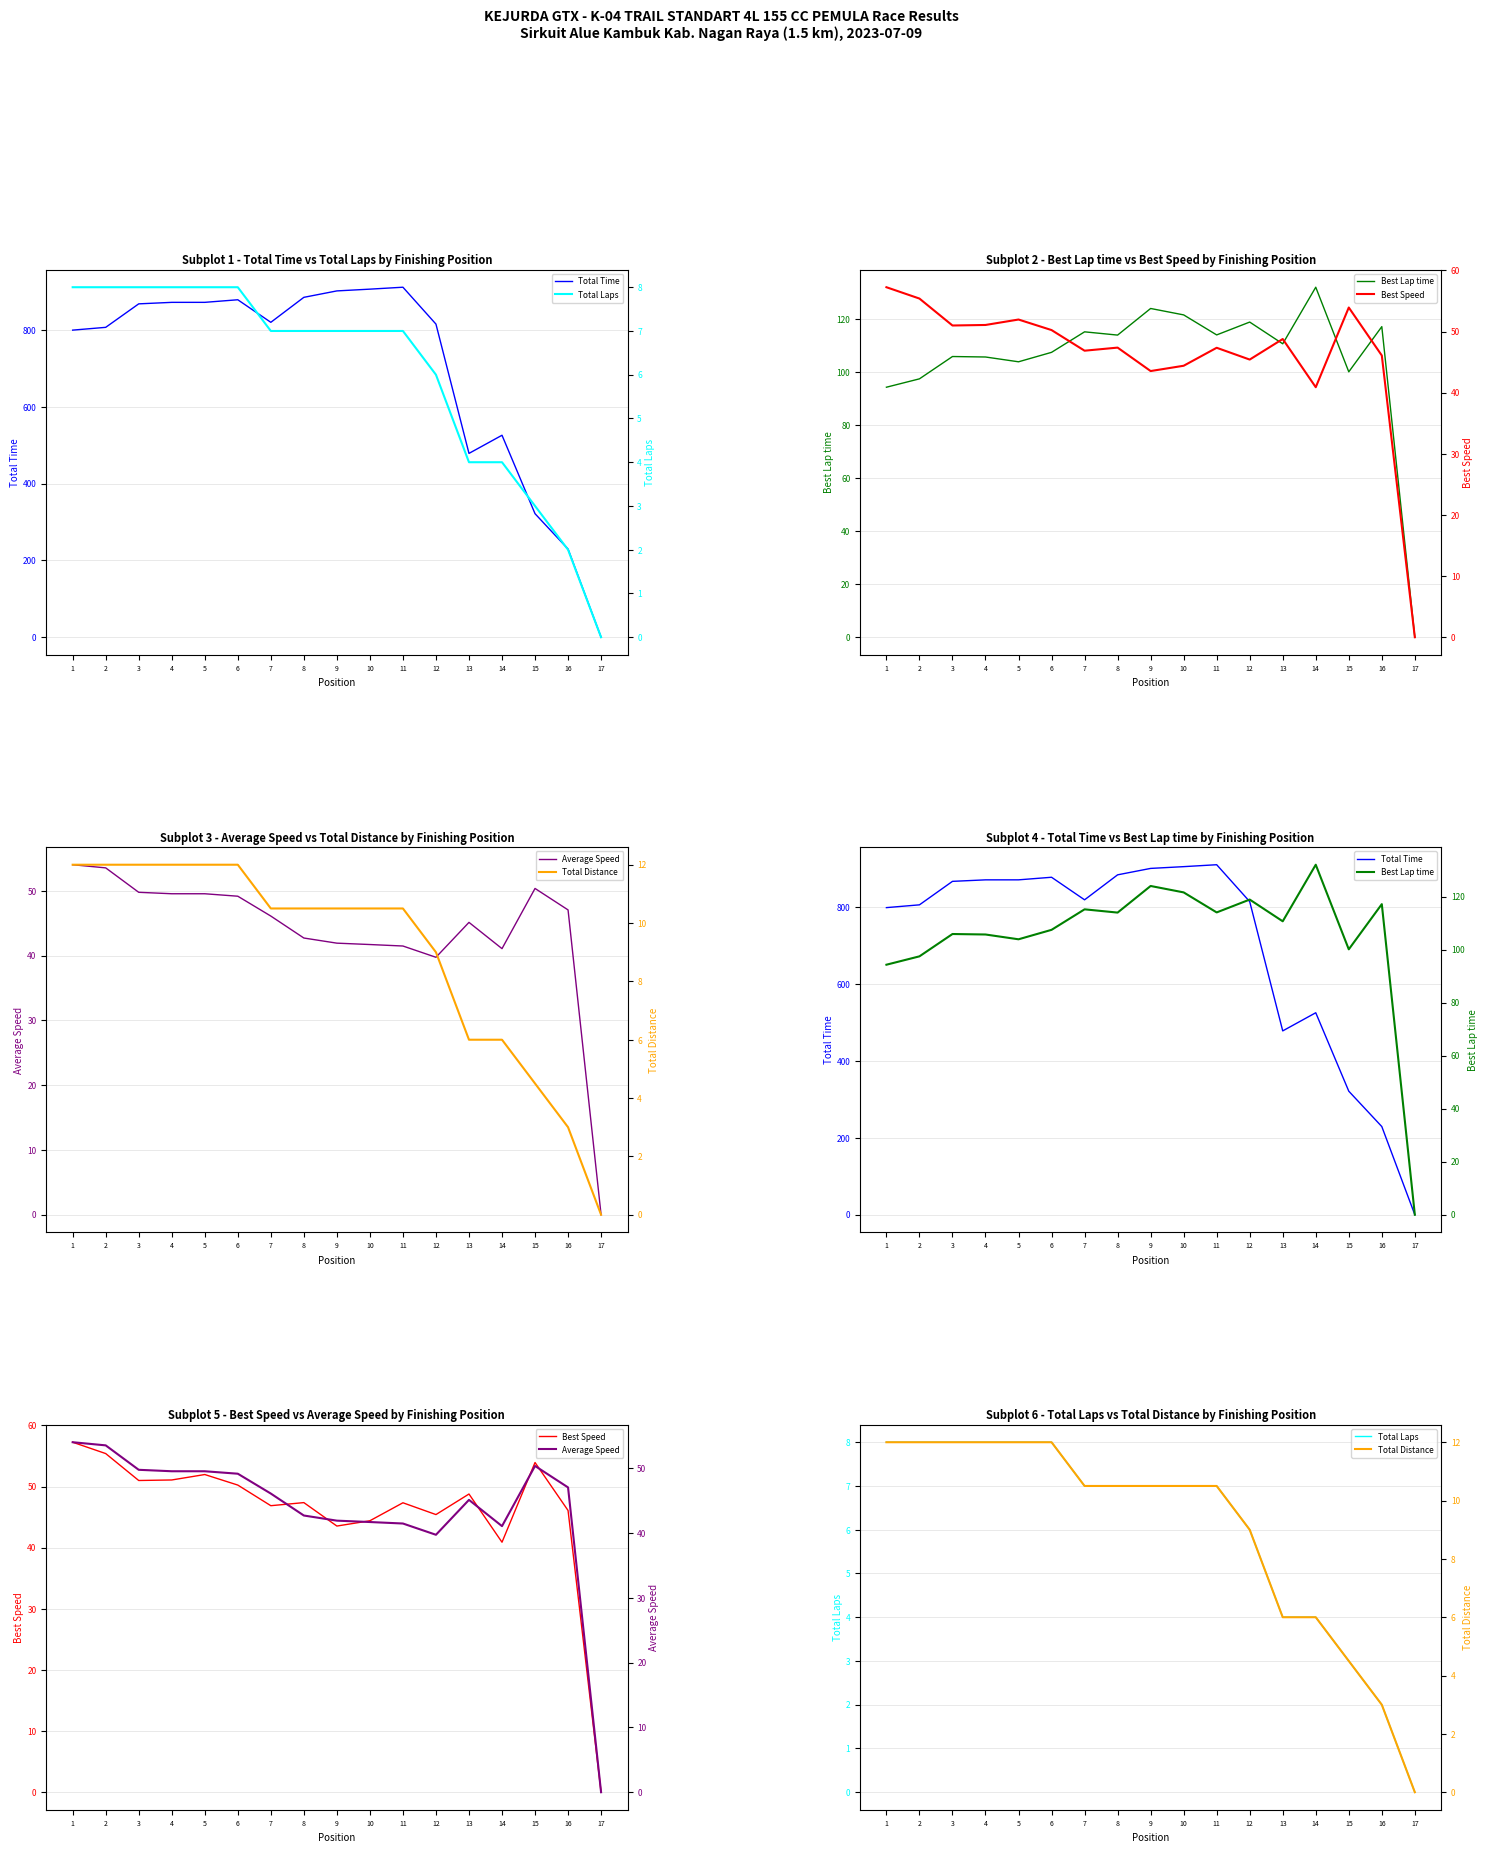

At which label does Best Speed first exceed 47?

1